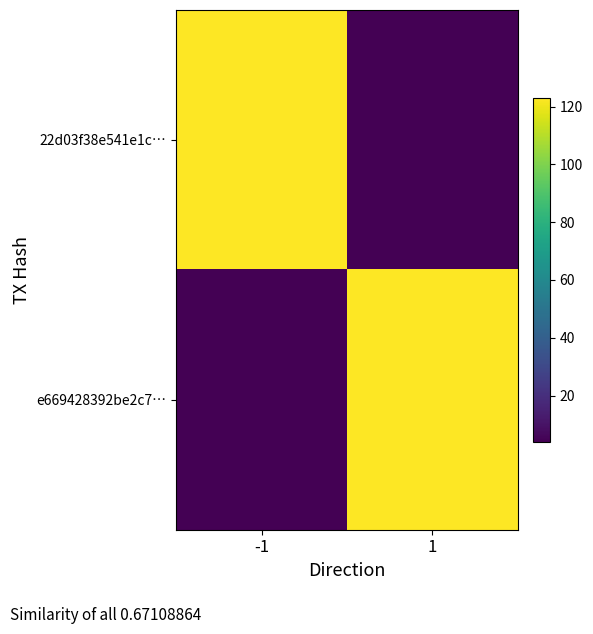

At which category is the sum across all series the highest?

-1